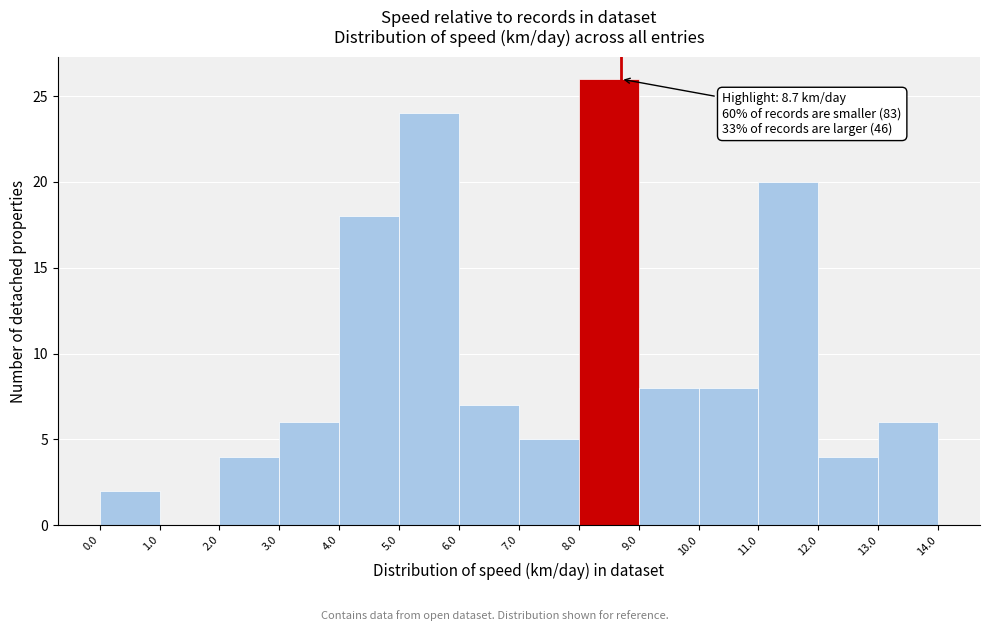

Which range on the x-axis has the tallest bar?

8.0 to 9.0